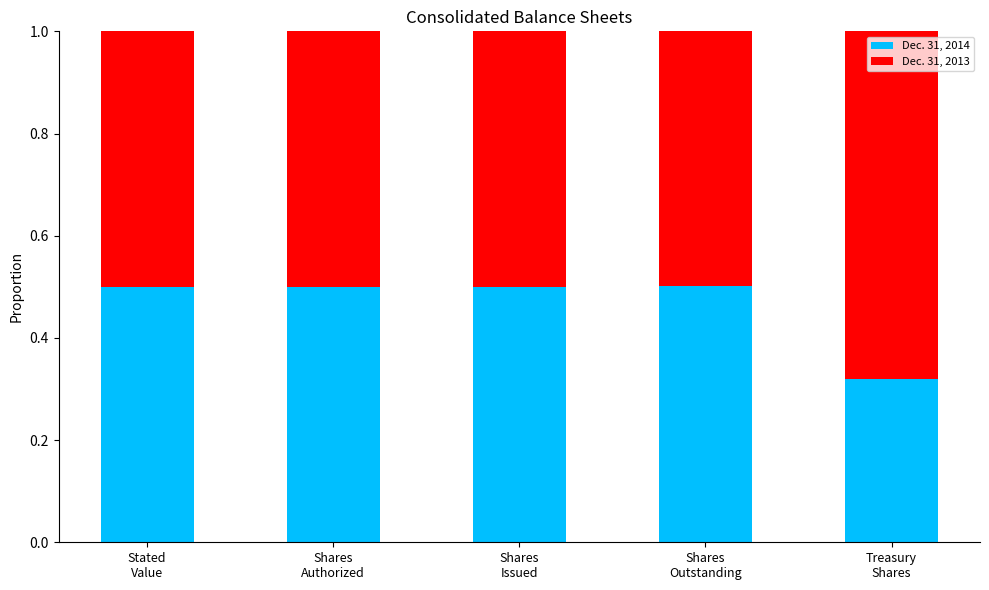

What are all the series names shown in the legend?

Dec. 31, 2014, Dec. 31, 2013